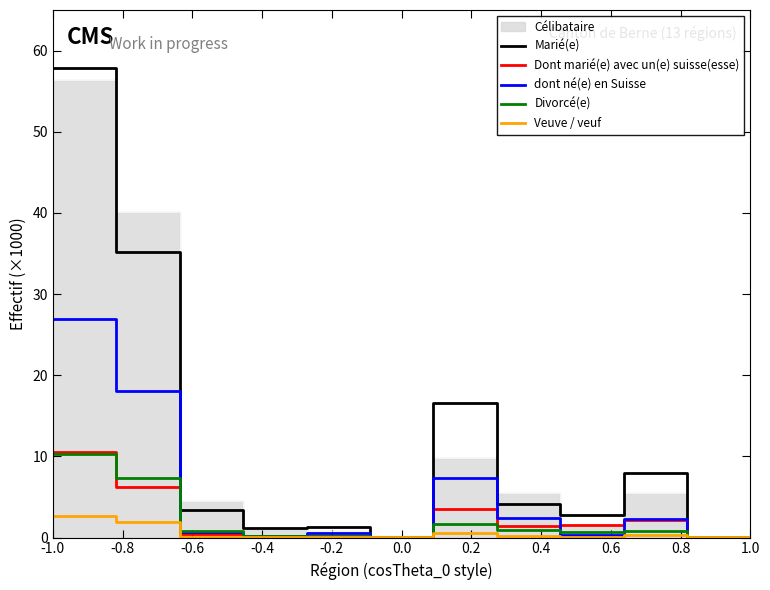

True or false: Veuve / veuf and Divorcé(e) cross at least once.

False